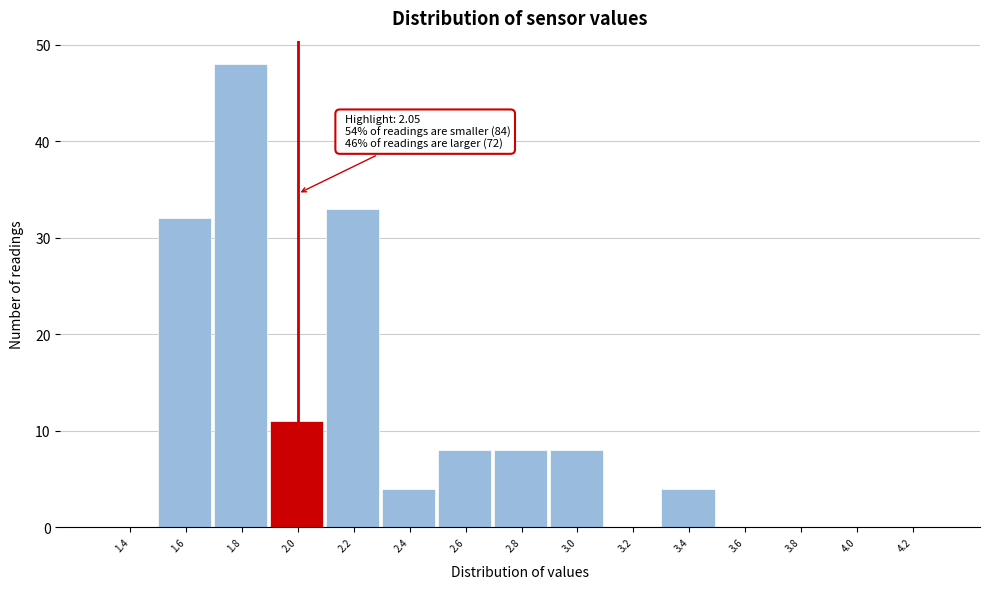

Reading left to right, transcribe all the data shown in this chart.

1.4=0	1.6=32	1.8=48	2.0=11	2.2=33	2.4=4	2.6=8	2.8=8	3.0=8	3.2=0	3.4=4	3.6=0	3.8=0	4.0=0	4.2=0